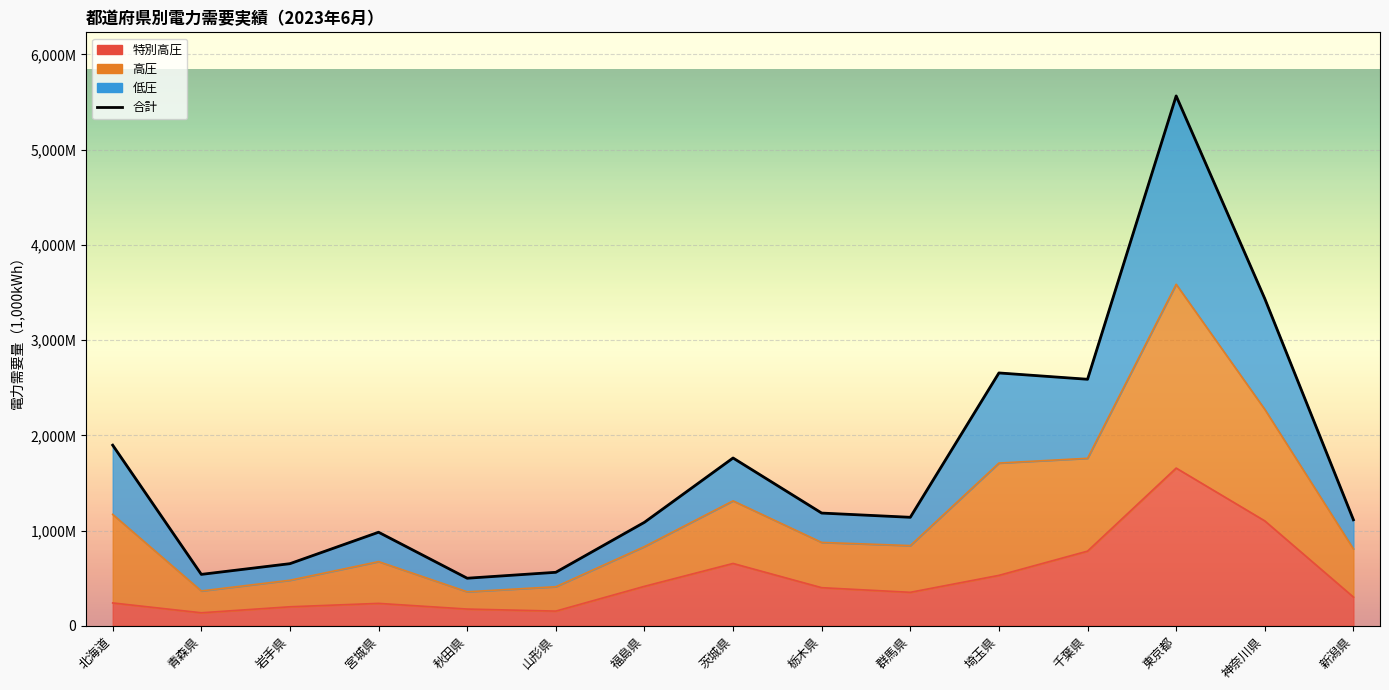

Is it true that 低圧 equals 1041434 at 岩手県?

False